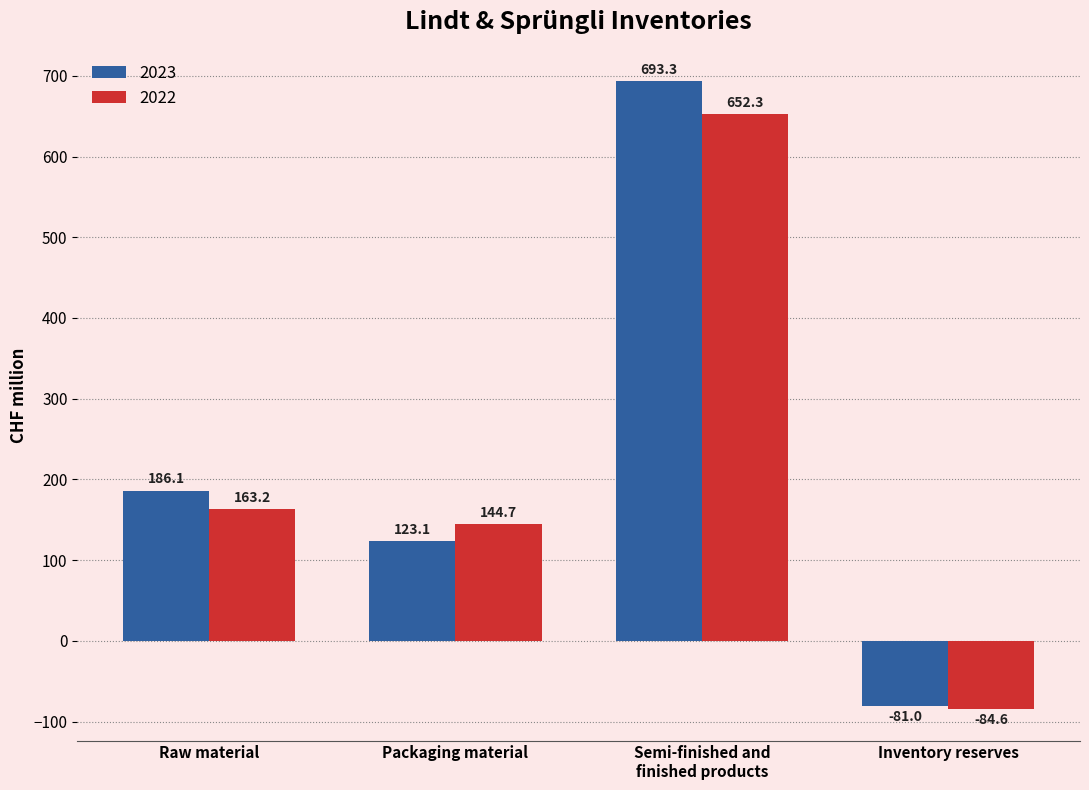

The value of 2023 at Semi-finished and
finished products is 265.3. True or false?

False